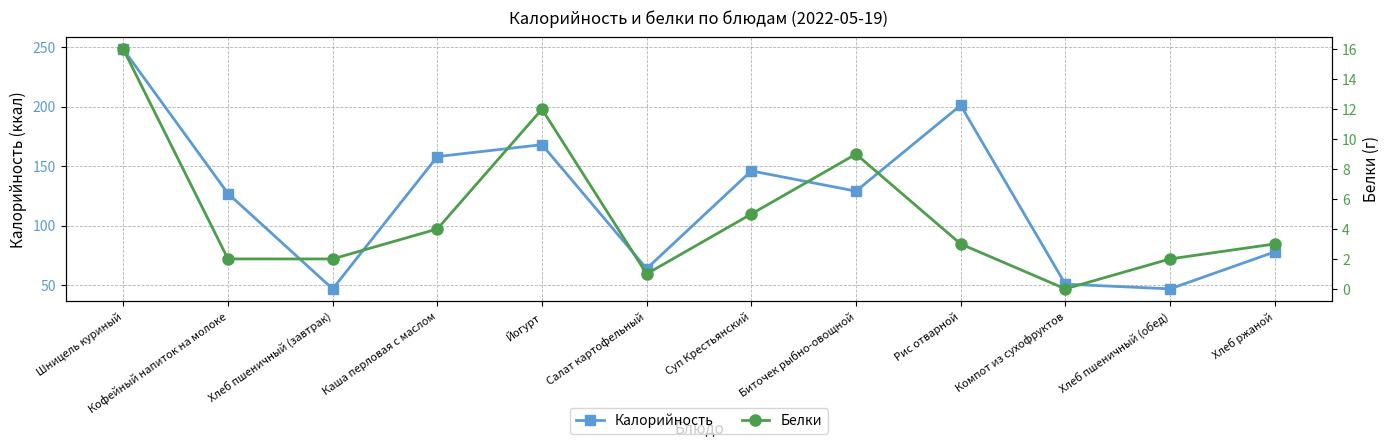

At which category is the sum across all series the highest?

Шницель куриный